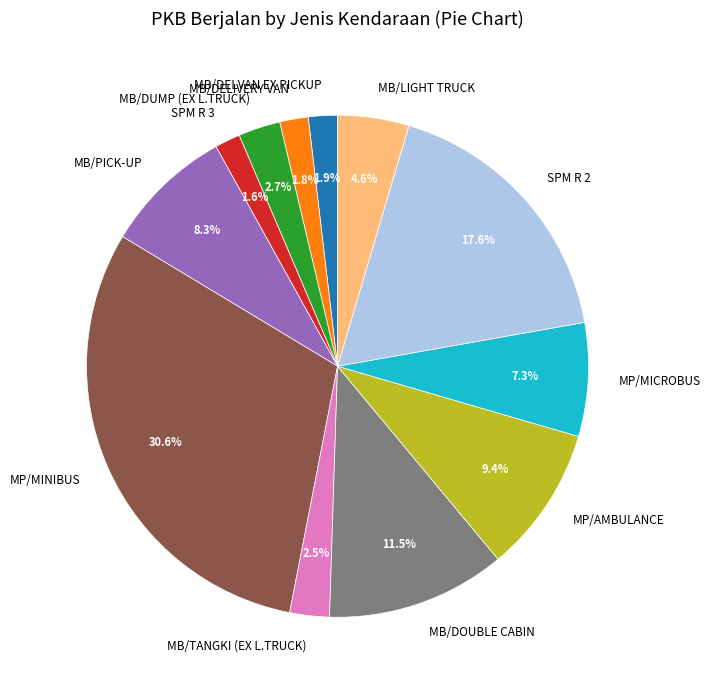

What percentage do SPM R 2 and MB/DELIVERY VAN together represent?

19.4%